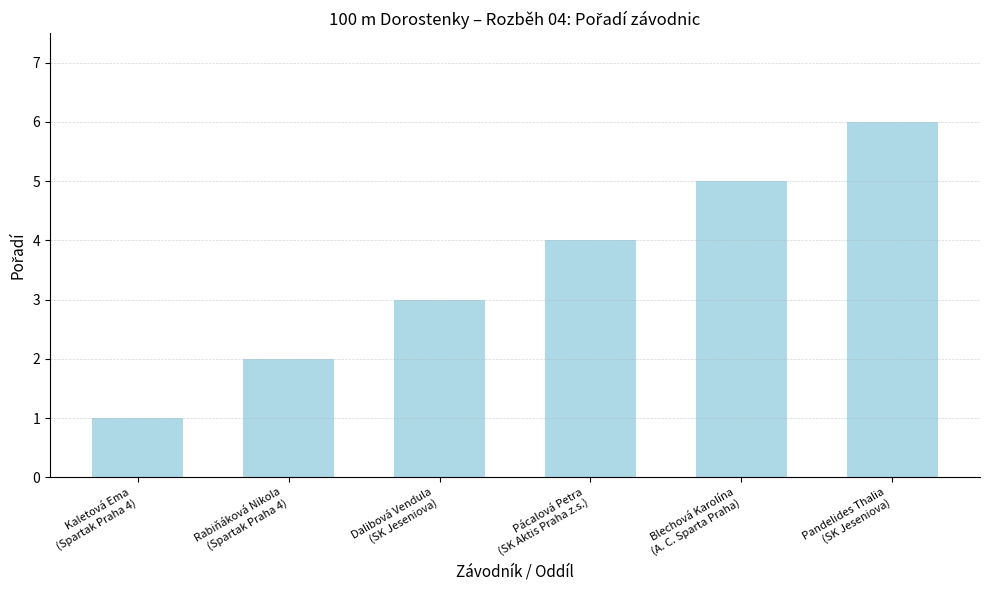

What is the value of the 6th bar from the left?

6